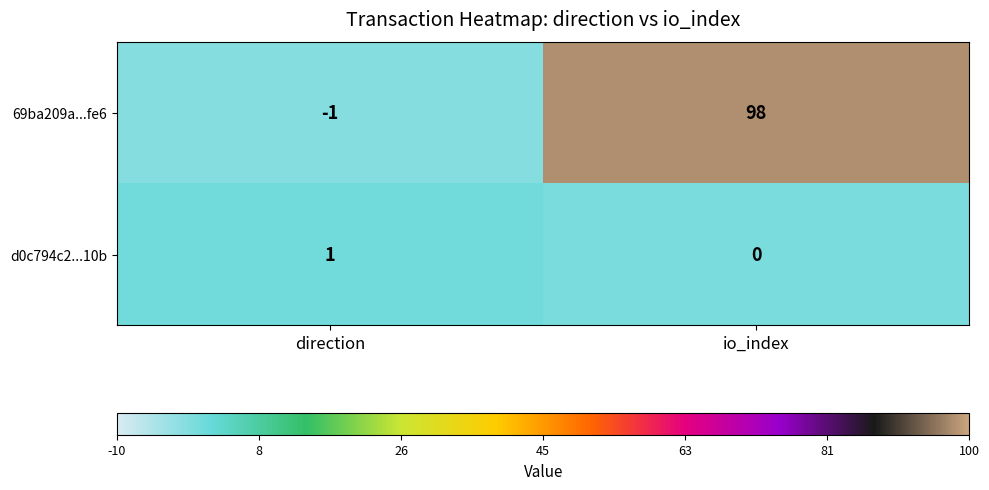

How many positive values does the d0c794c2...10b series have?

1